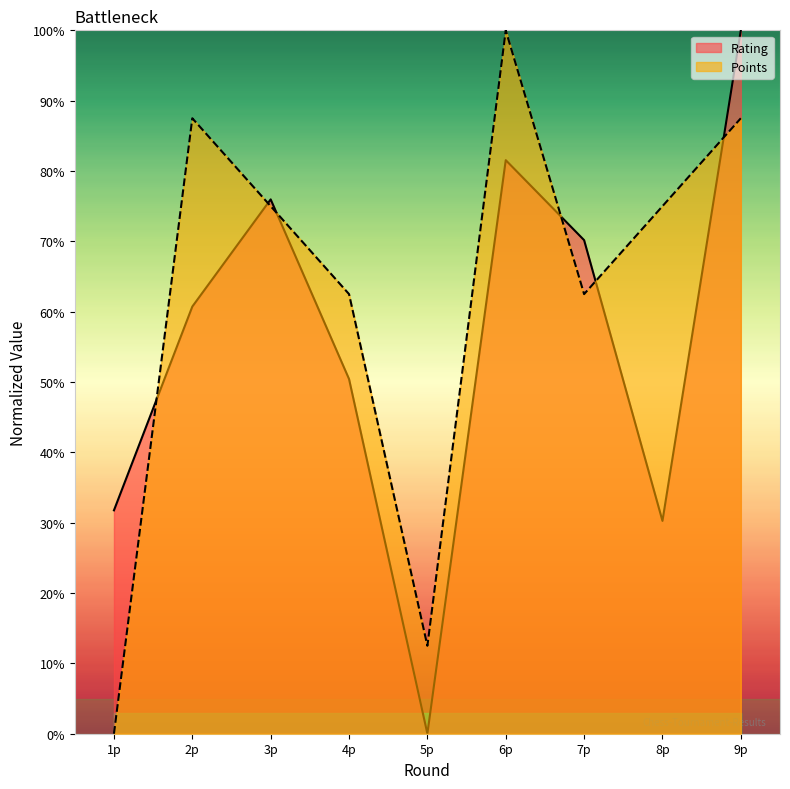

How many interior local peaks does the Rating series have?

2